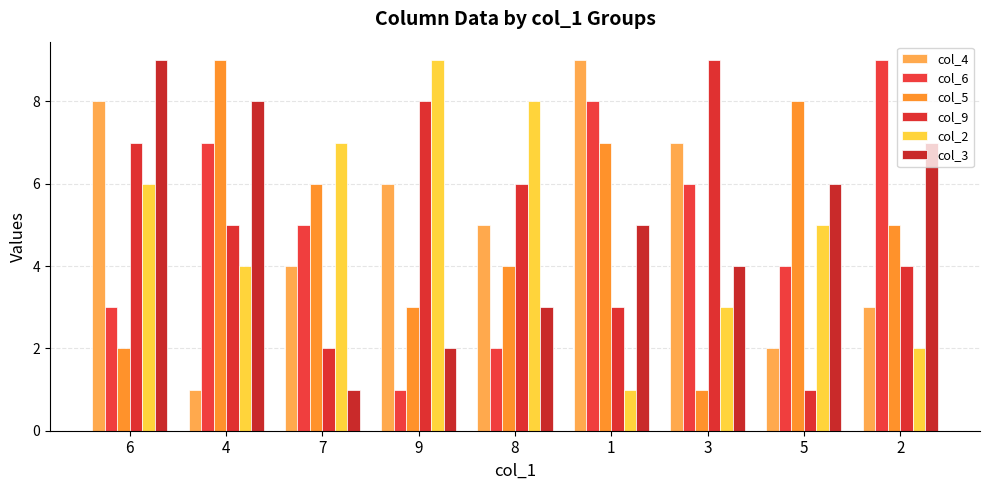

Which has a higher value, 9 or 3?

3